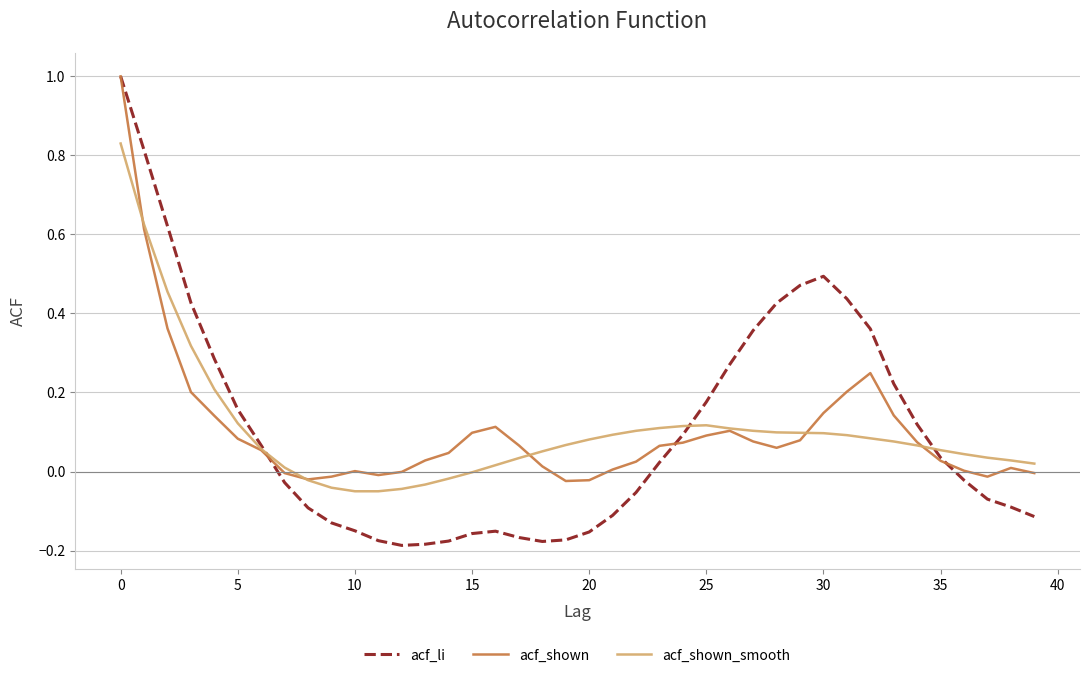

True or false: acf_li and acf_shown intersect in this chart.

True